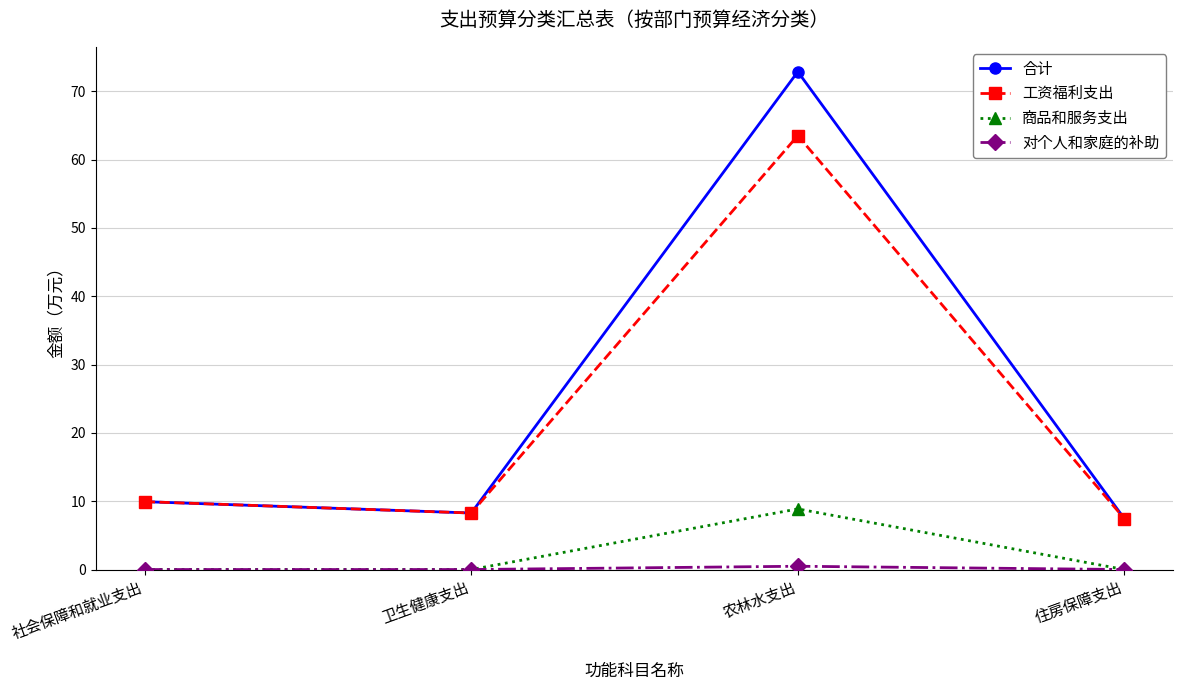

In 合计, how many points are lower than both neighbors (excluding endpoints)?

1